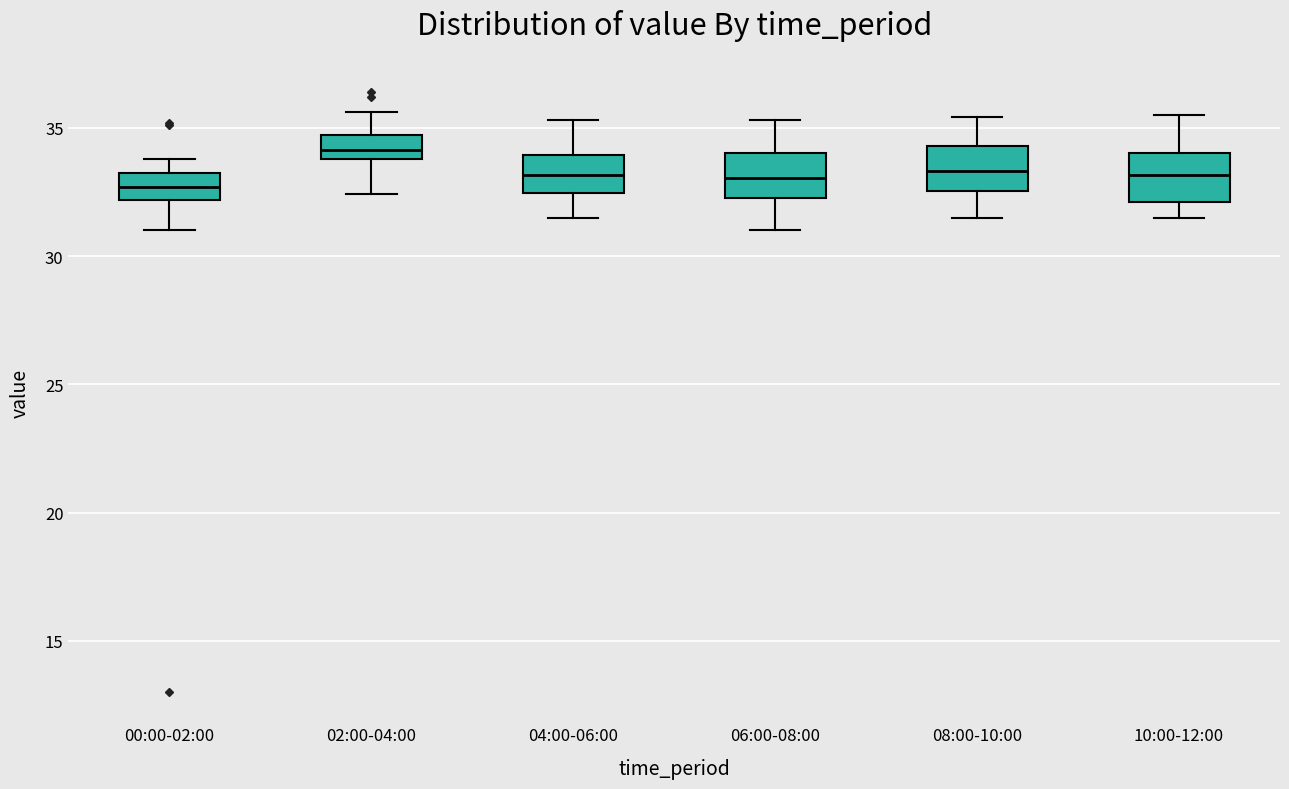

Which box has the highest median line?

02:00-04:00